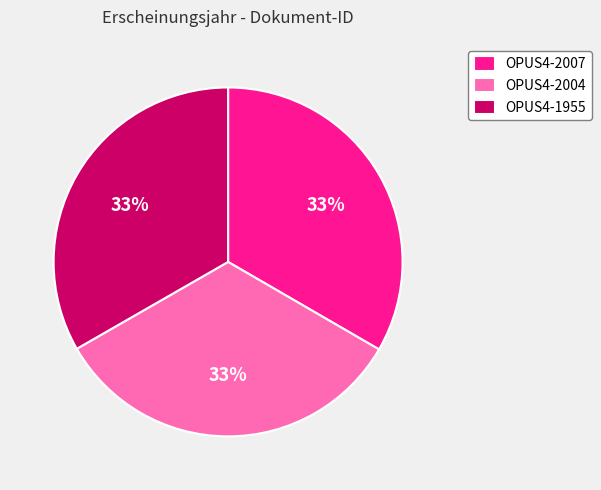

To the nearest percent, what portion does OPUS4-1955 represent?

33%